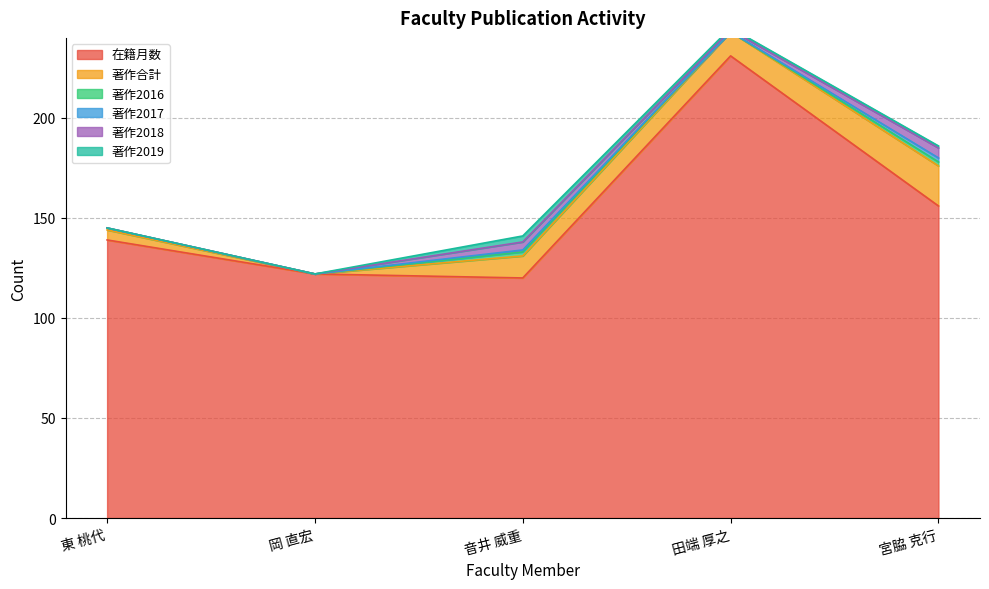

Which series has the widest spread of values?

在籍月数